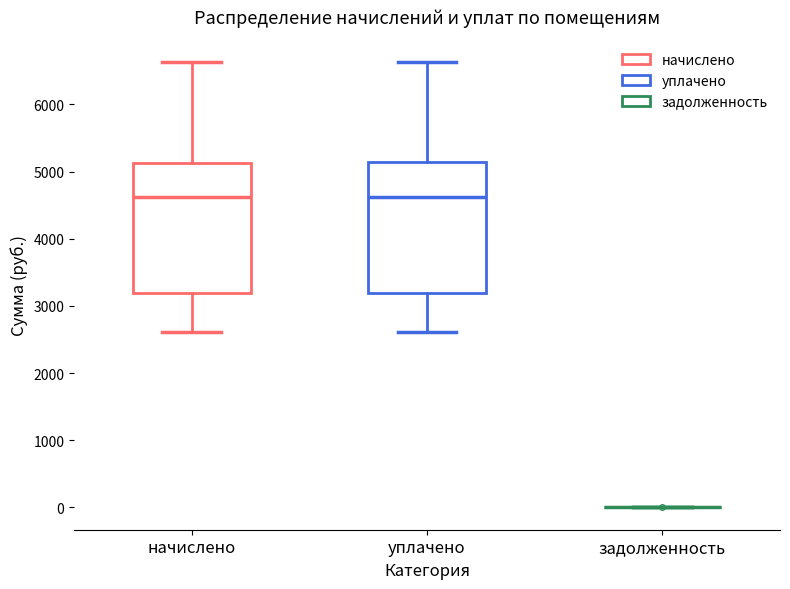

Reading left to right, transcribe this box plot: for each box, give where its median line is, the range the box spans, and where its two whiskers end, as read against the y-axis. The values are not printed on the chart, so give them approximately, as read against the axis.

начислено: median 4600, box 3200 to 5100, whiskers 2600 to 6600
уплачено: median 4600, box 3200 to 5100, whiskers 2600 to 6600
задолженность: box collapsed to a line at 0, whiskers 0 to 0